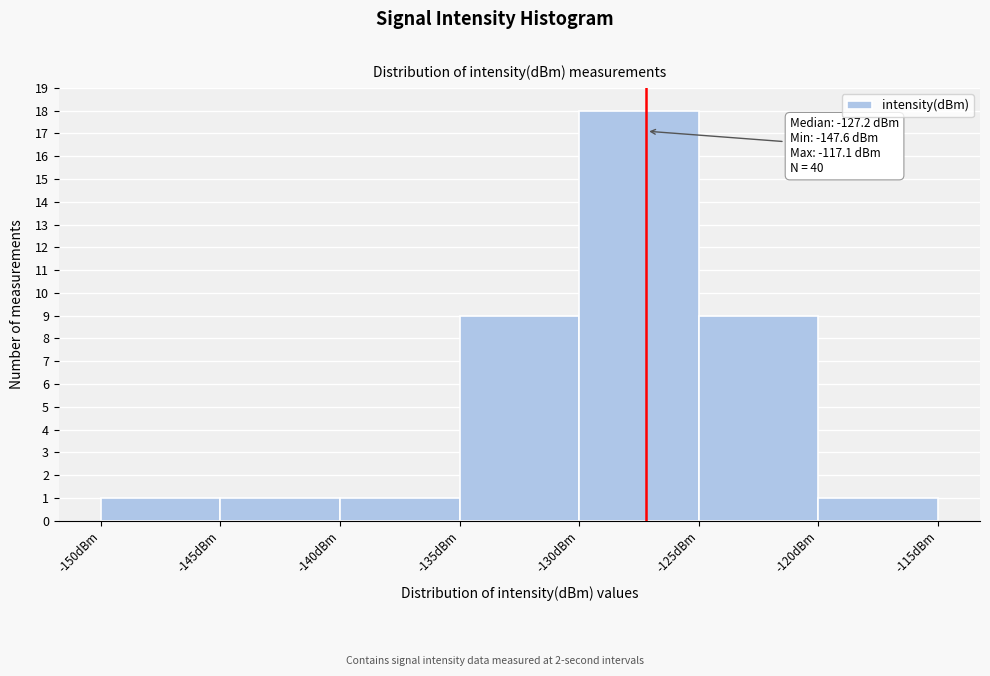

Over which range of the x-axis is the bar tallest?

-130 to -125